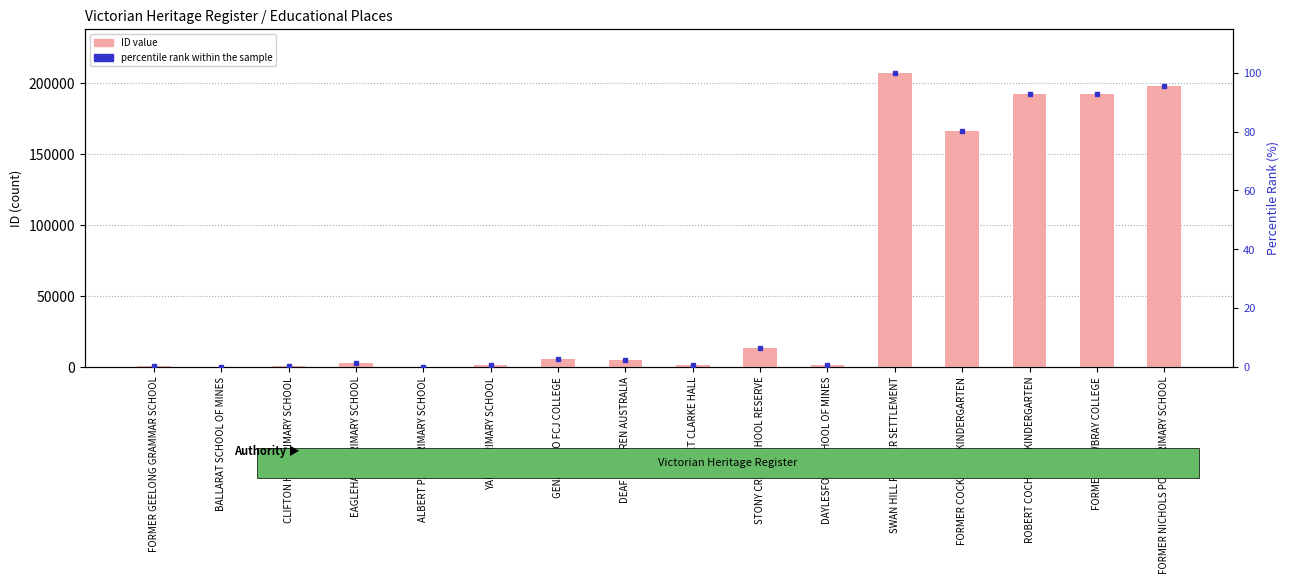

What is the label of the 5th bar from the left?

ALBERT PARK PRIMARY SCHOOL